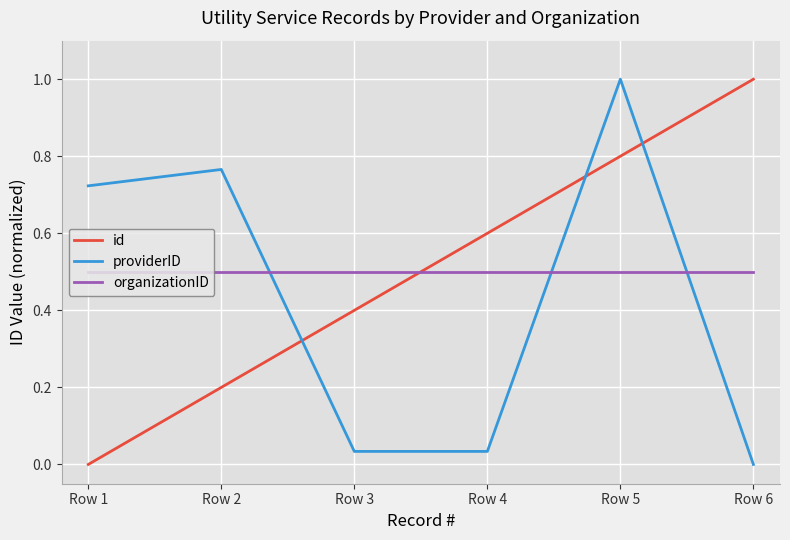

True or false: id and providerID intersect in this chart.

True